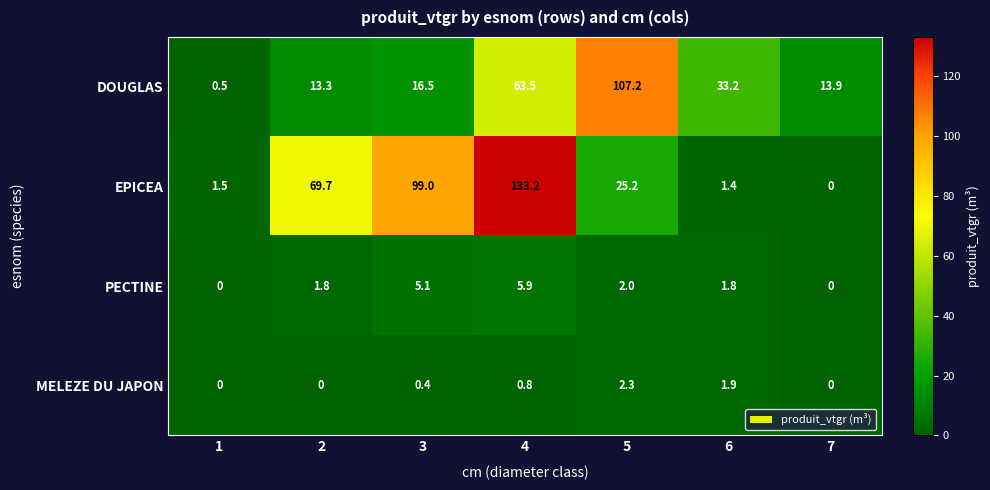

The PECTINE series shows 2.7 at 6. True or false?

False